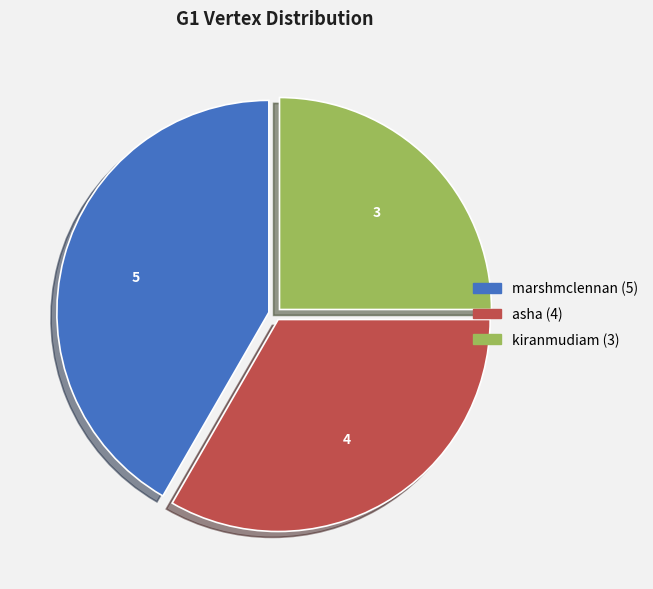

Between kiranmudiam and marshmclennan, which is larger?

marshmclennan